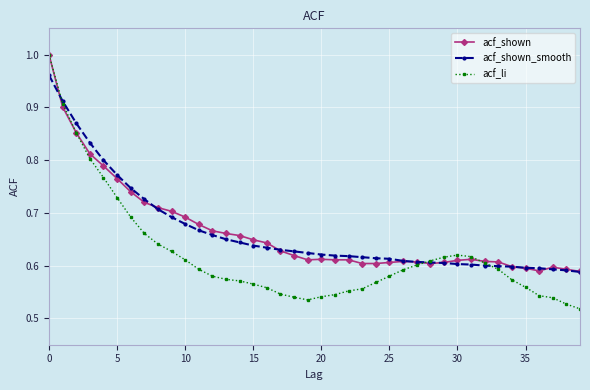

True or false: acf_li has more than 0 interior local peaks.

True